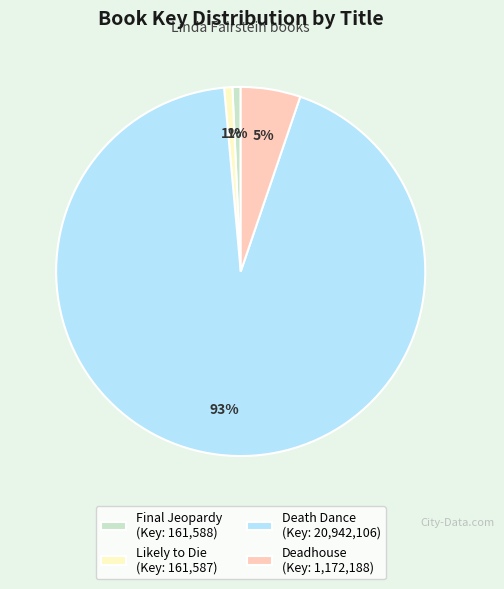

Is it true that Death Dance is 93% of the pie?

True